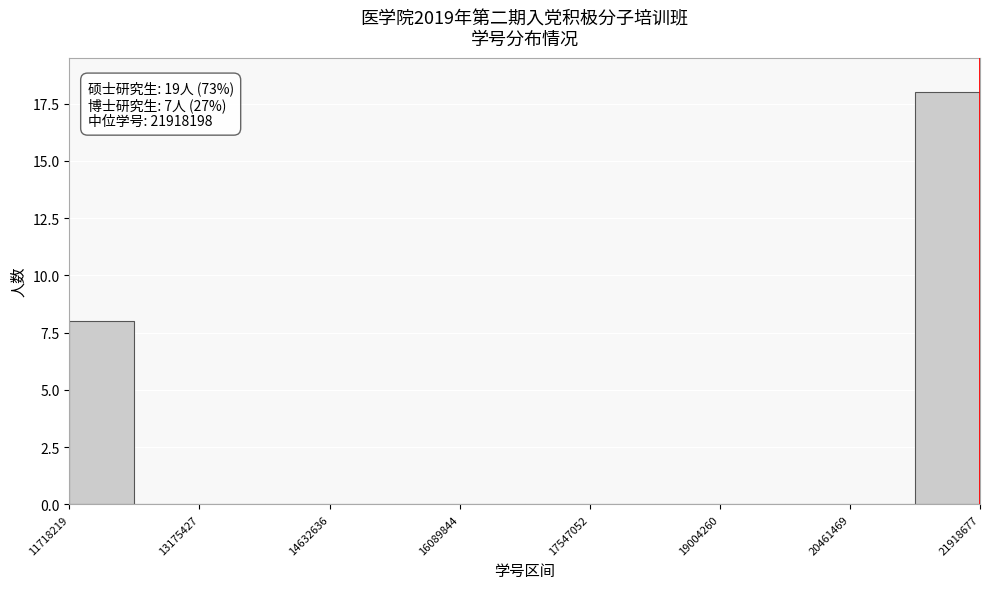

Read against the x-axis, roughly where is the centre of the tallest bar?

21600000